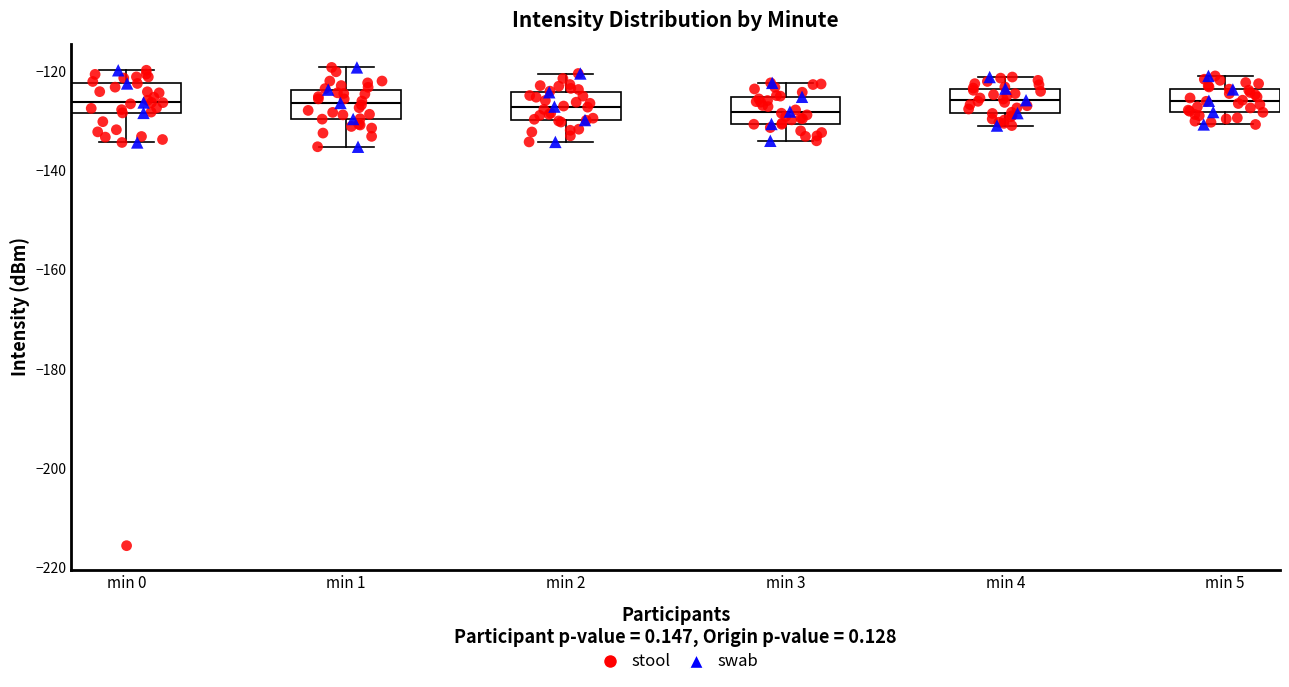

Reading left to right, read every box against the y-axis: the position of its median line, the range the box covers, and the ends of its whiskers. The values are not printed on the chart, so give them approximately, as read against the axis.

min 0: median -126, box -128 to -122, whiskers -134 to -120
min 1: median -126, box -130 to -124, whiskers -136 to -120
min 2: median -128, box -130 to -124, whiskers -134 to -120
min 3: median -128, box -130 to -126, whiskers -134 to -122
min 4: median -126, box -128 to -124, whiskers -130 to -122
min 5: median -126, box -128 to -124, whiskers -130 to -120